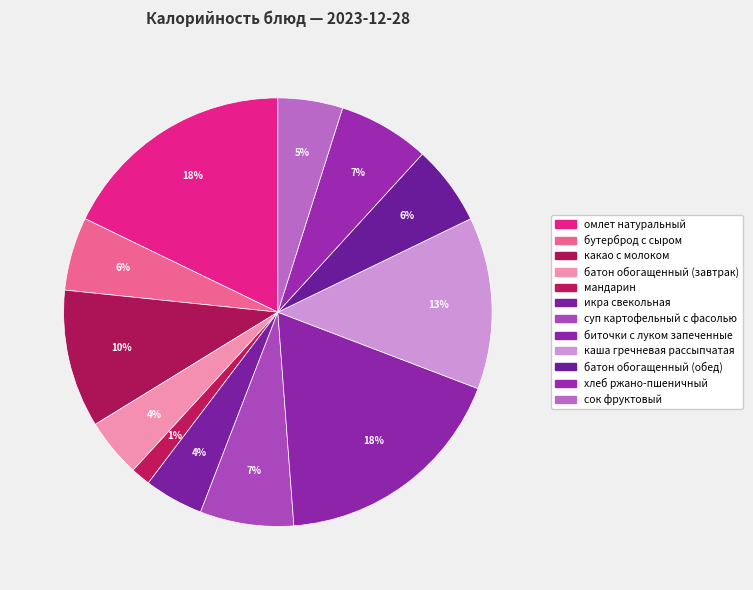

To the nearest percent, what is the combined percentage of сок фруктовый and омлет натуральный?

23%